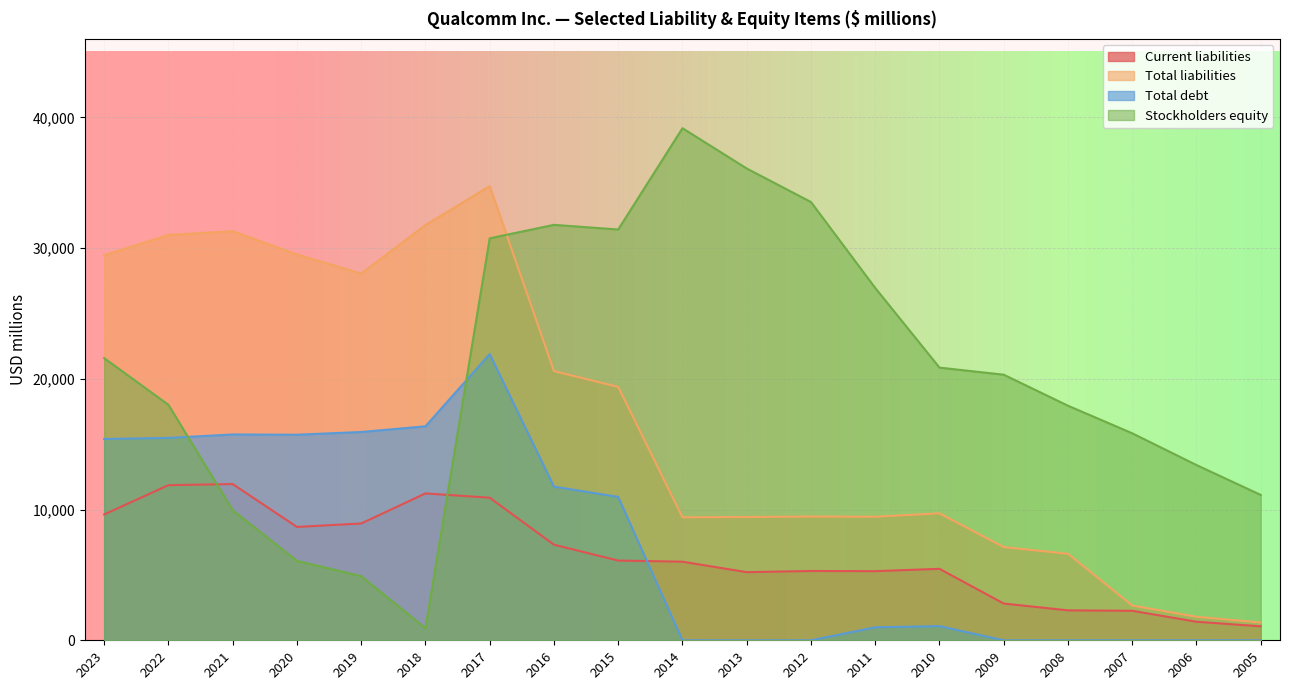

Reading left to right, extract all data points from this chart.

Current liabilities: 2023=9628	2022=11866	2021=11951	2020=8672	2019=8935	2018=11236	2017=10907	2016=7311	2015=6100	2014=6013	2013=5213	2012=5302	2011=5289	2010=5468	2009=2813	2008=2291	2007=2258	2006=1422	2005=1070
Total liabilities: 2023=29459	2022=31001	2021=31290	2020=29517	2019=28048	2018=31758	2017=34740	2016=20591	2015=19382	2014=9408	2013=9429	2012=9467	2011=9450	2010=9714	2009=7129	2008=6619	2007=2660	2006=1802	2005=1360
Total debt: 2023=15398	2022=15482	2021=15745	2020=15726	2019=15933	2018=16370	2017=21893	2016=11757	2015=10969	2014=0	2013=0	2012=0	2011=994	2010=1086	2009=0	2008=0	2007=0	2006=0	2005=0
Stockholders equity: 2023=21581	2022=18013	2021=9950	2020=6077	2019=4909	2018=928	2017=30746	2016=31778	2015=31421	2014=39169	2013=36088	2012=33523	2011=26951	2010=20858	2009=20316	2008=17944	2007=15835	2006=13406	2005=11119